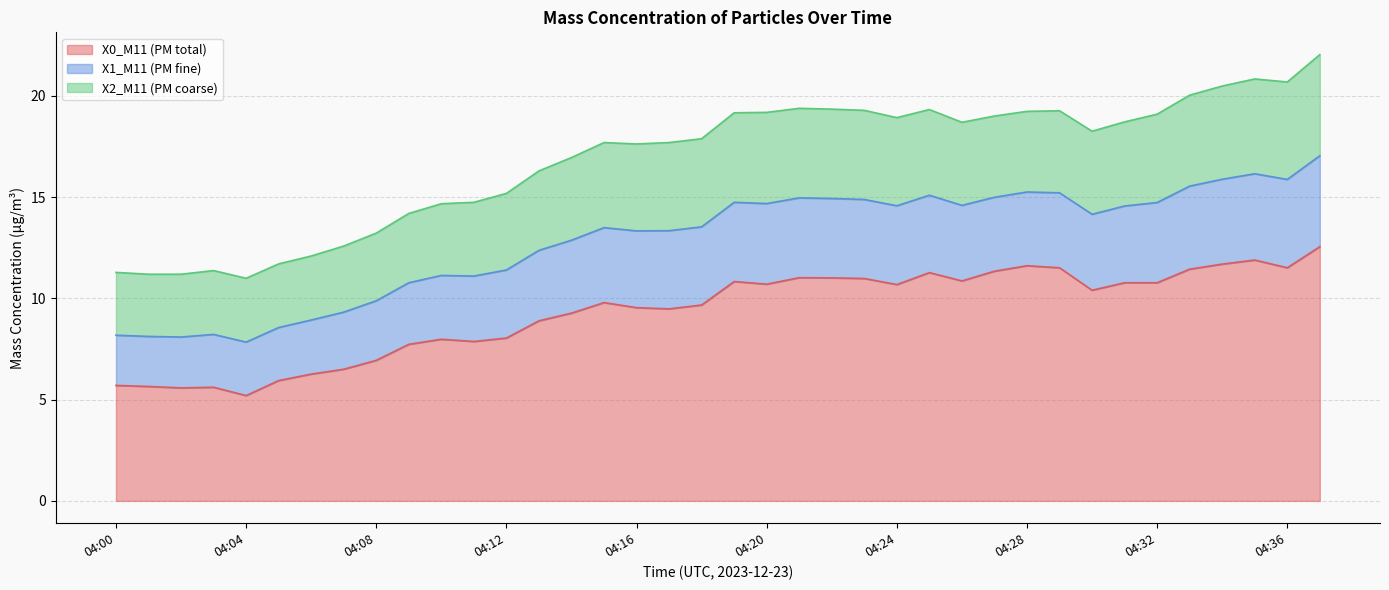

Which has a higher value, 04:32 or 04:25?

04:25